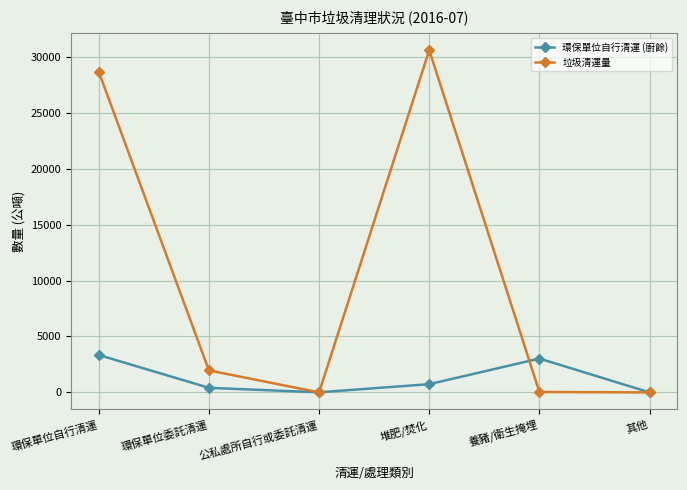

How many interior local peaks does the 環保單位自行清運 (廚餘) series have?

1